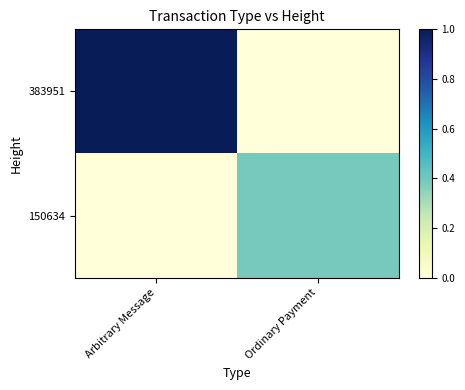

Which series changed the most between Arbitrary Message and Ordinary Payment?

383951